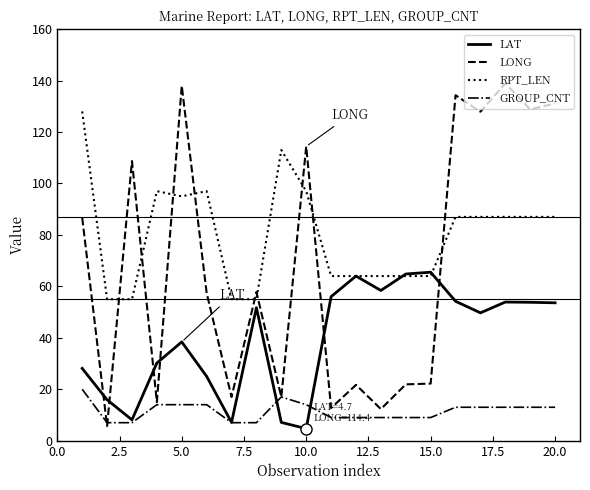

Rank the series by their average value, from highest to lowest.

RPT_LEN, LONG, LAT, GROUP_CNT